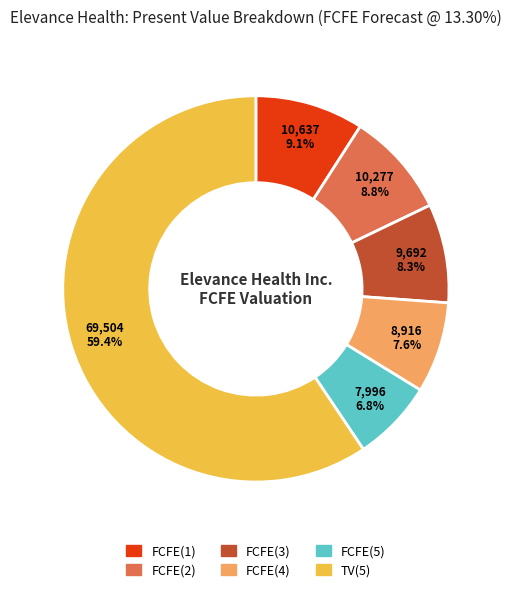

To the nearest percent, what percentage of the pie is FCFE(1)?

9%